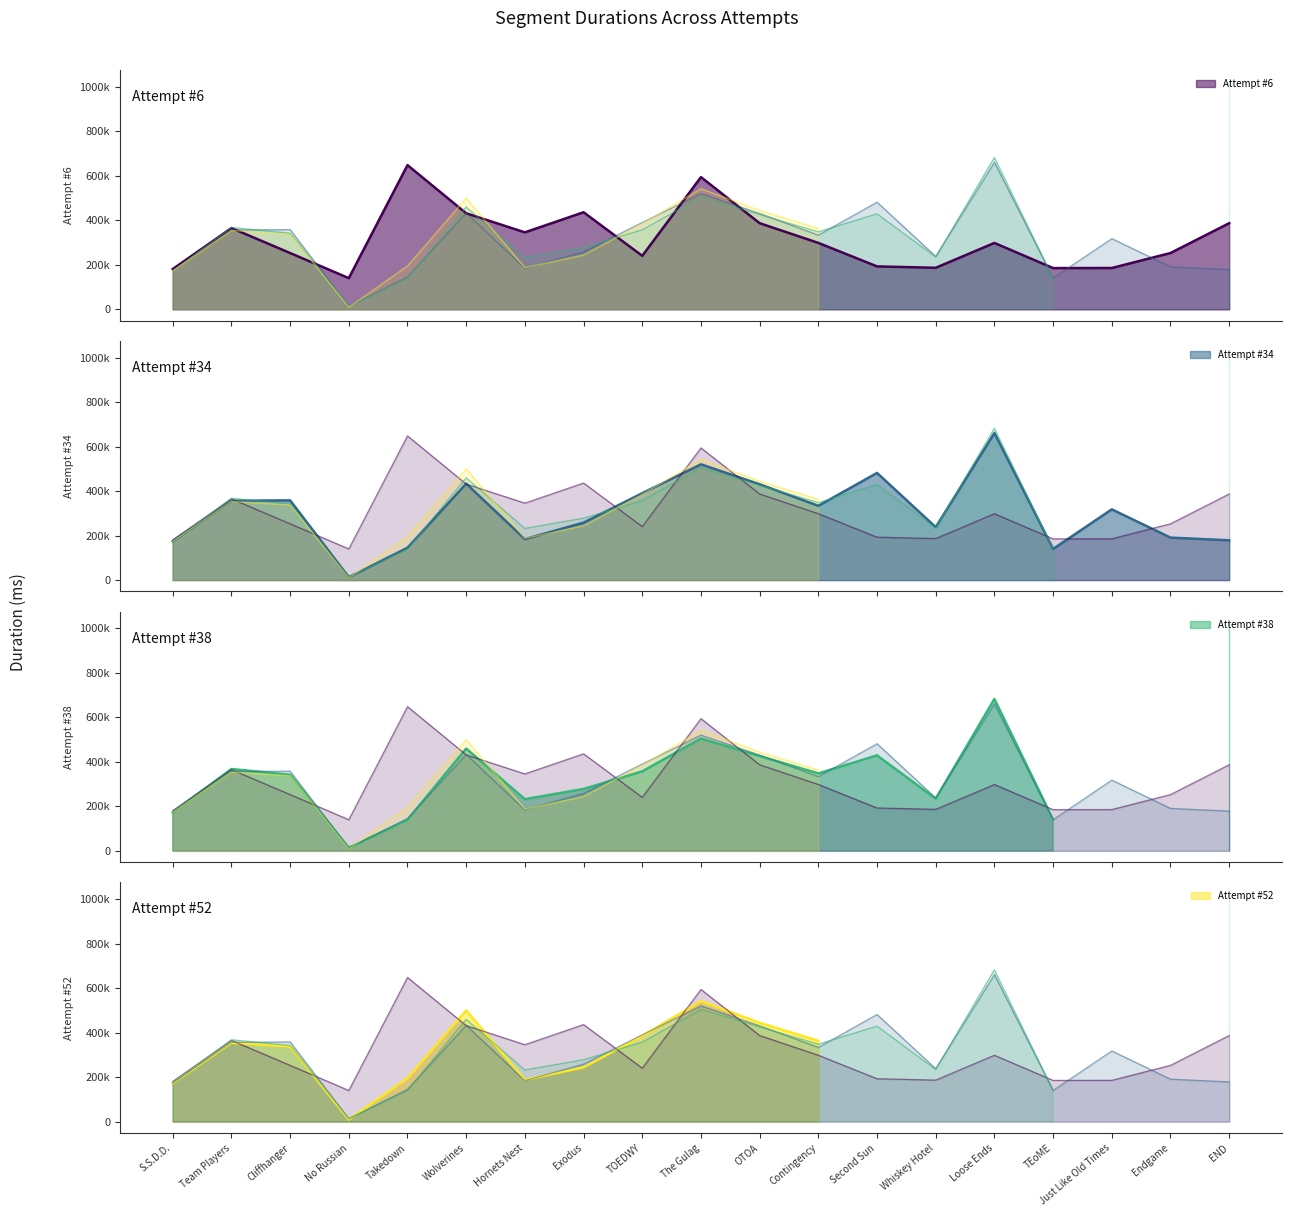

Where is the first local maximum for Attempt #34?

Cliffhanger